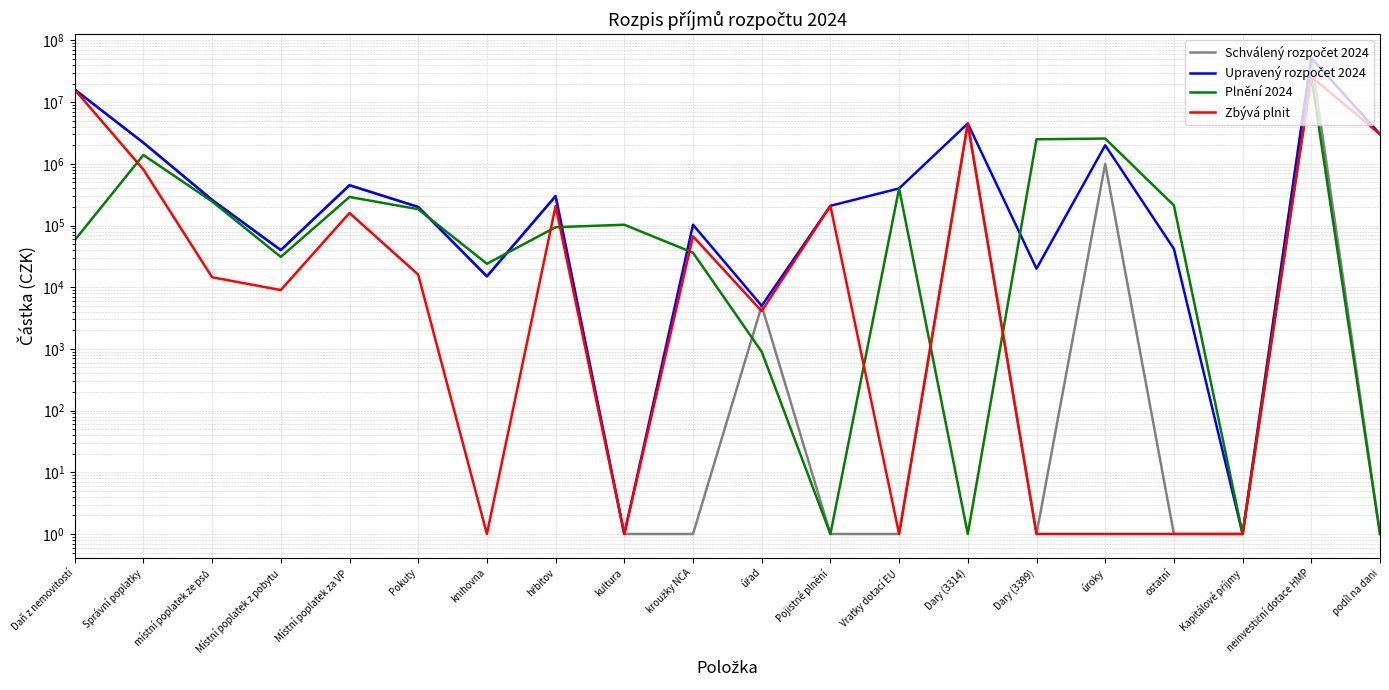

Count the number of data series in this chart.

4